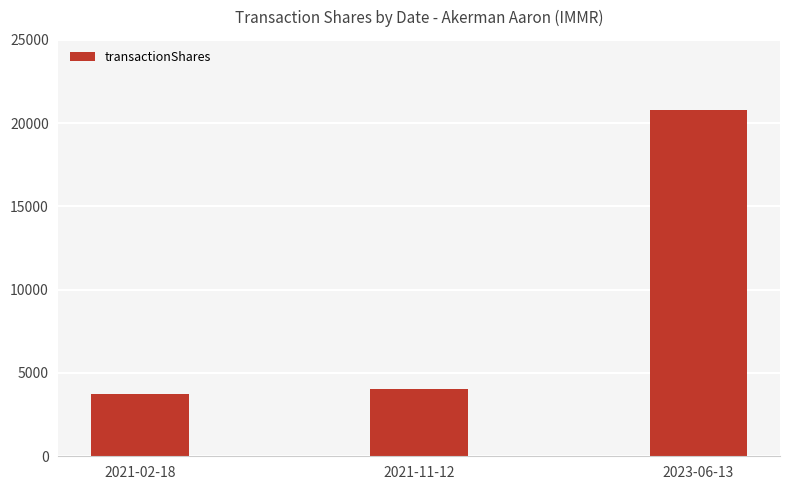

How many categories are shown in the chart?

3